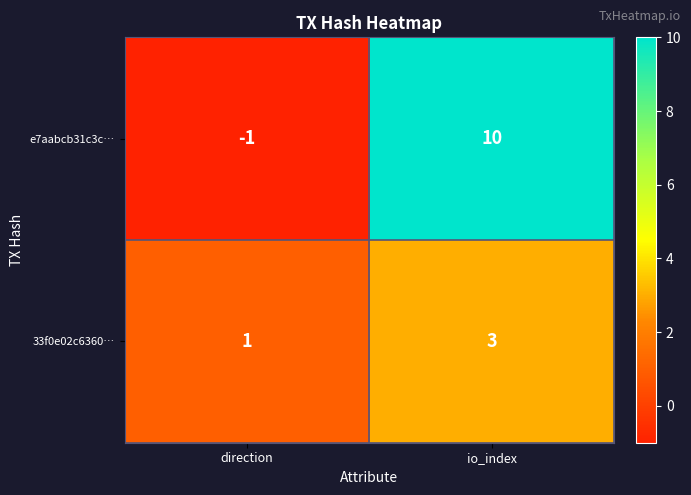

What is the sum of all 33f0e02c6360… values?

4